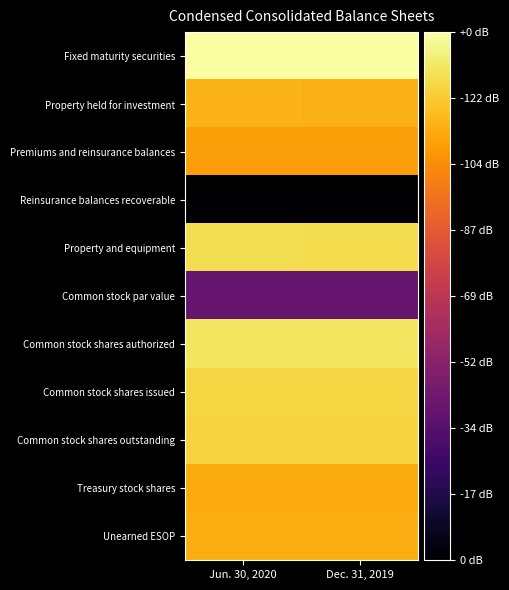

Which series has the widest spread of values?

Property held for investment